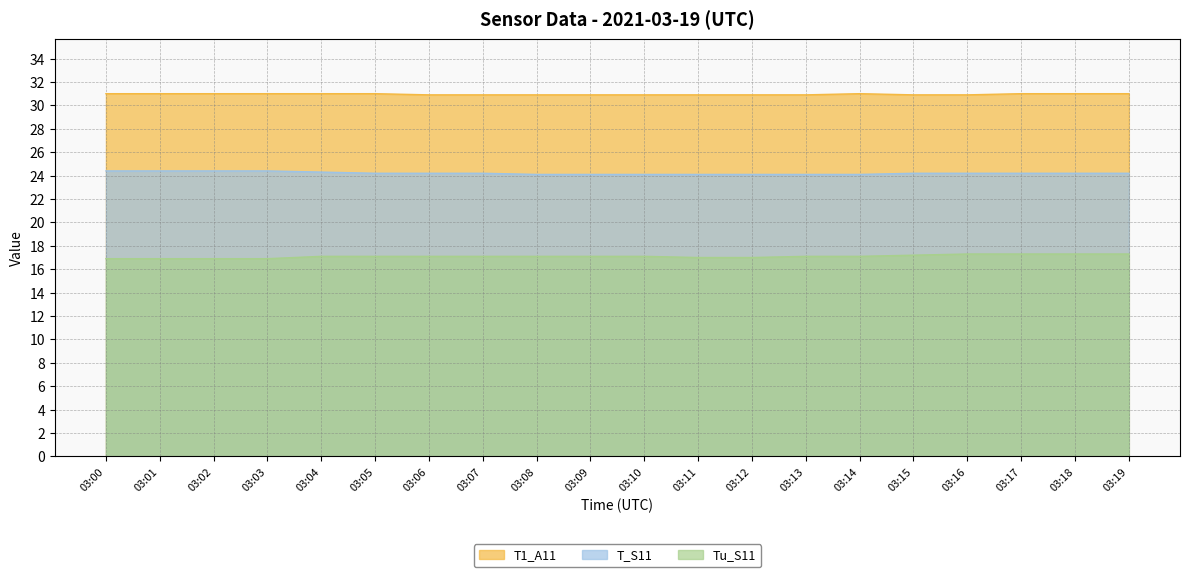

What is the value of the Tu_S11 point at the 16th from the left?

17.2